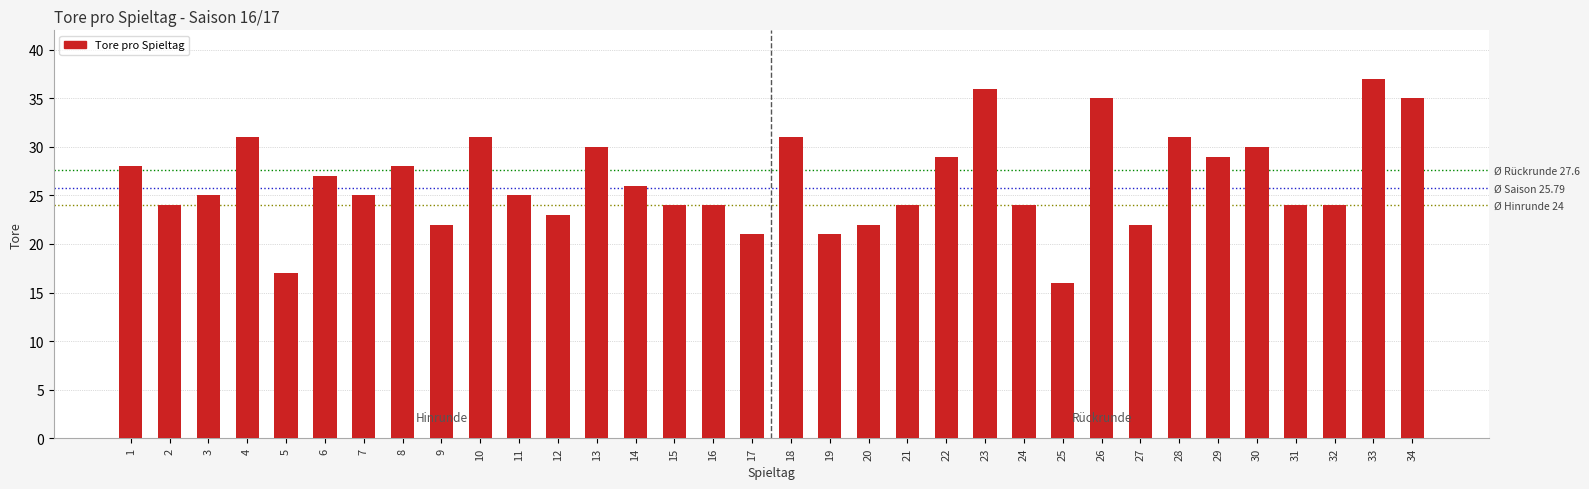

Count the number of categories in the chart.

34